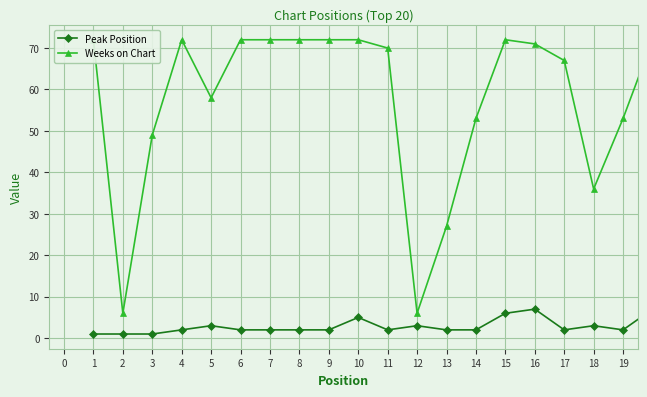

The value of Peak Position at 4 is 3. True or false?

False